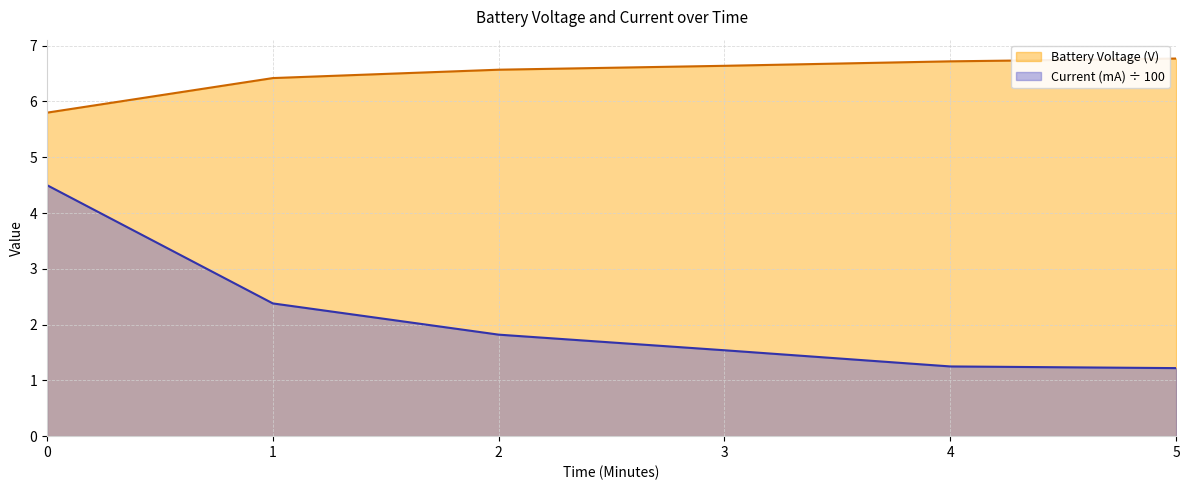

The value of Current (mA) at 2 is 1.8. True or false?

True